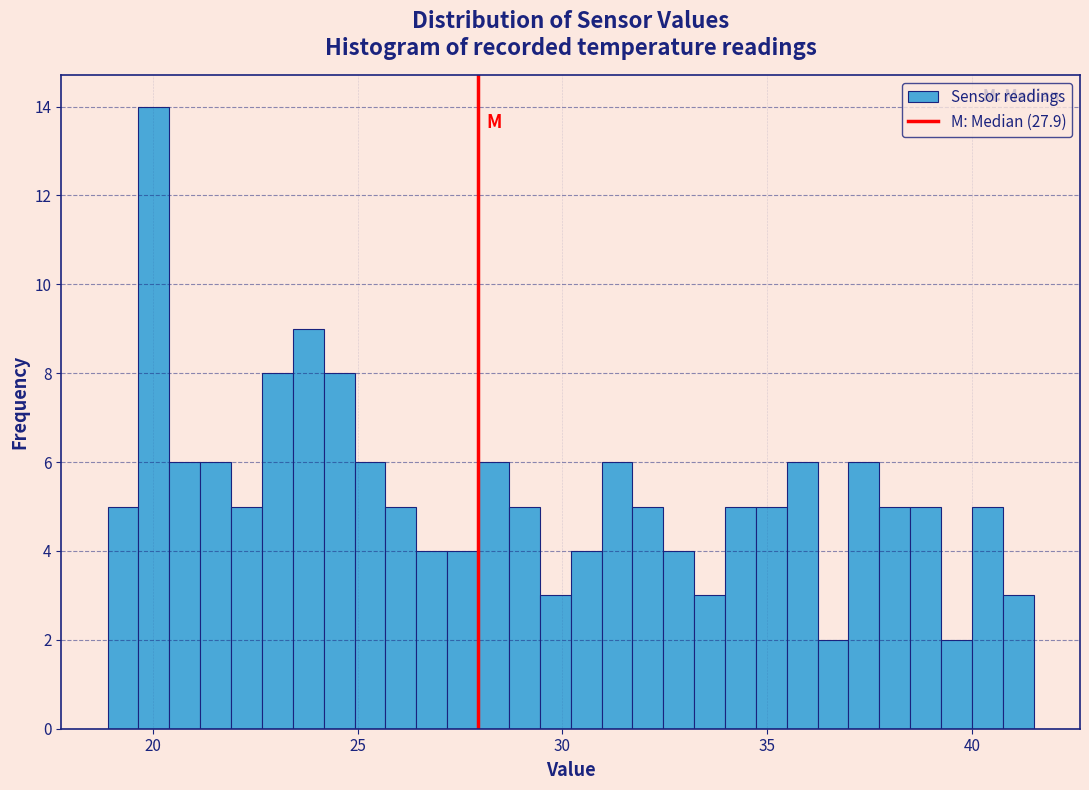

Read against the x-axis, roughly where is the centre of the tallest bar?

20.0